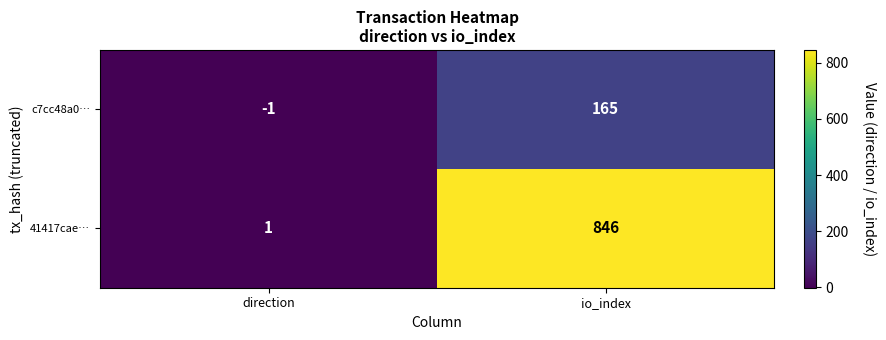

Which category has the lowest value across all series?

direction